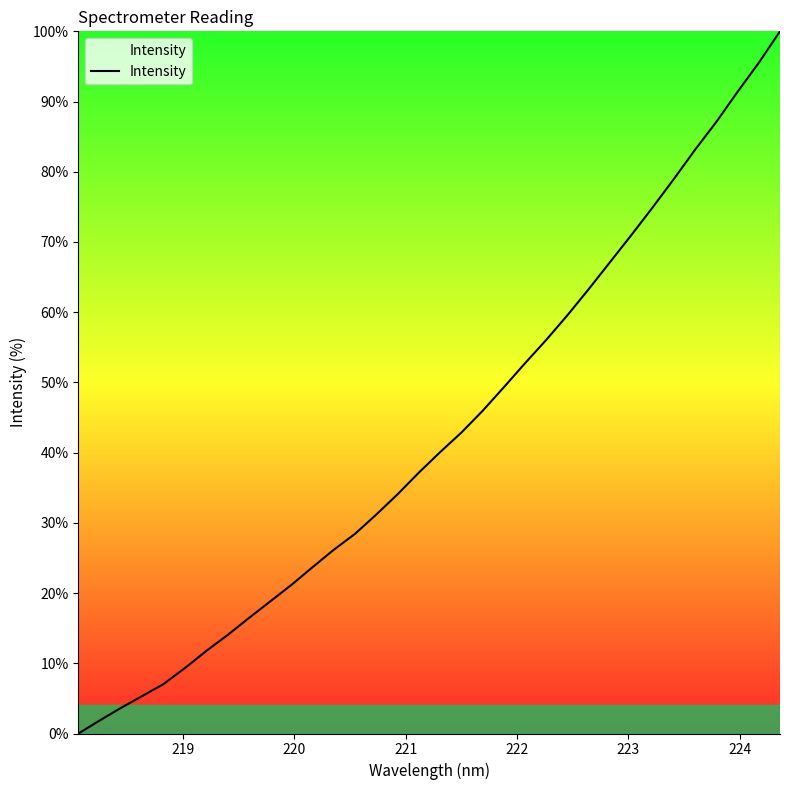

What is the value of the 19th point from the left?

42.9